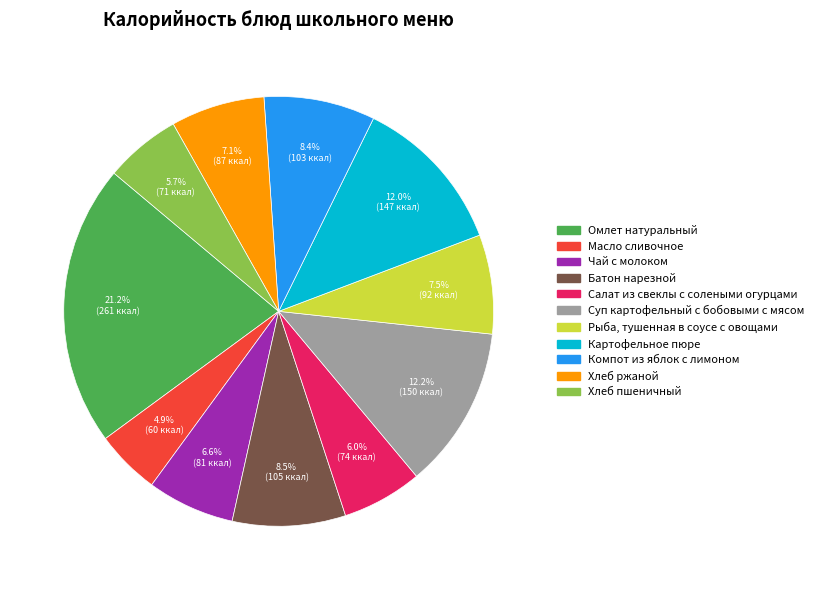

To the nearest percent, what is the difference between the Салат из свеклы с солеными огурцами and Чай с молоком slice percentages?

1%